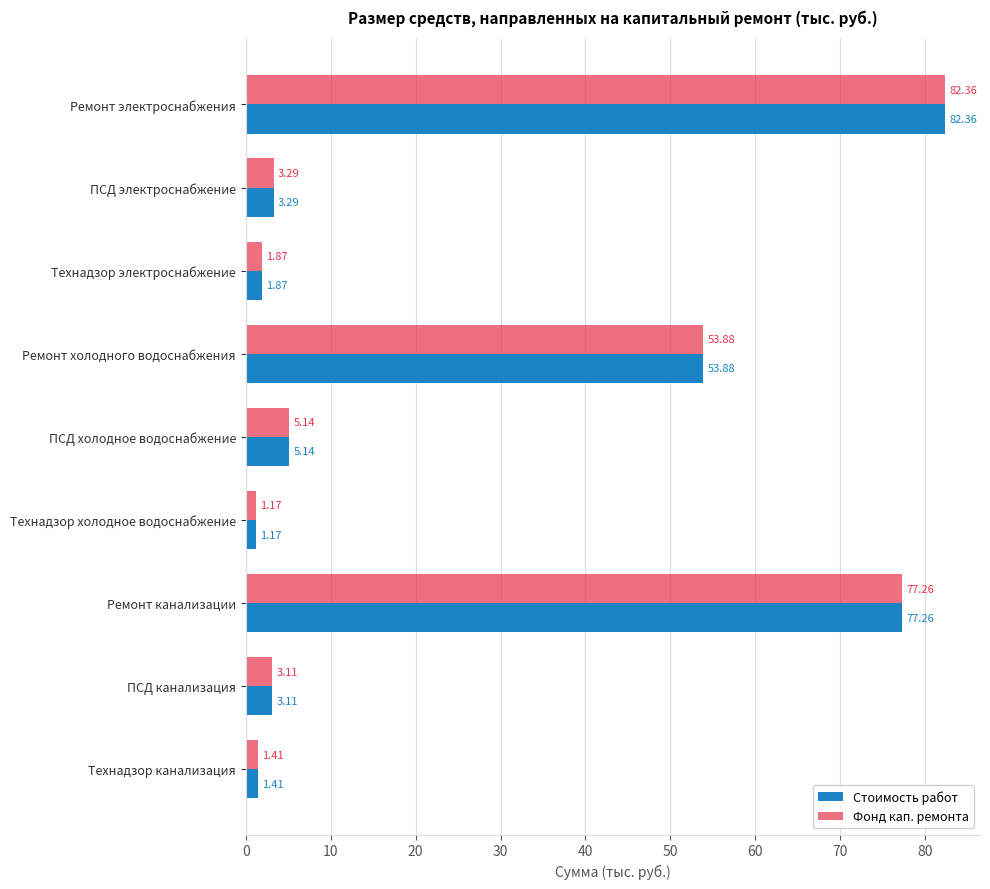

List the labels in order of Фонд кап. ремонта value, smallest first.

Технадзор холодное водоснабжение, Технадзор канализация, Технадзор электроснабжение, ПСД канализация, ПСД электроснабжение, ПСД холодное водоснабжение, Ремонт холодного водоснабжения, Ремонт канализации, Ремонт электроснабжения